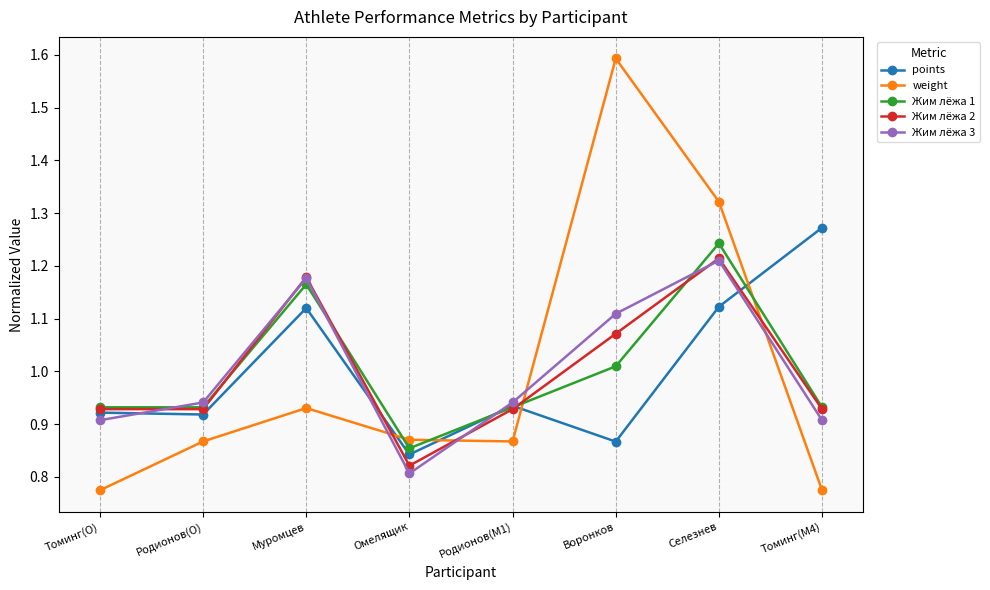

What is the difference between the points values at Томинг(M4) and Селезнев?

0.1